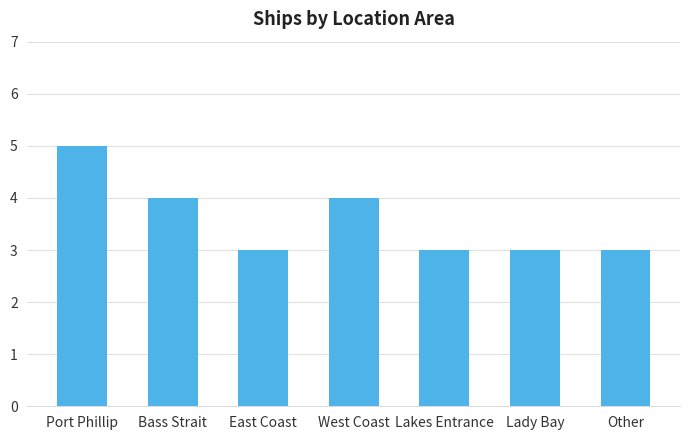

What is the greatest value displayed?

5